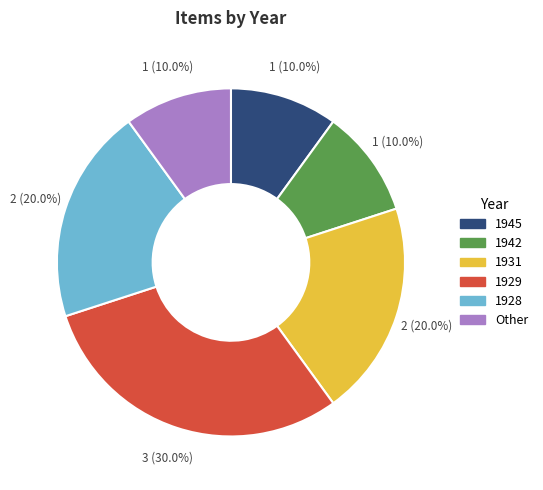

Which category has the biggest portion of the pie?

1929